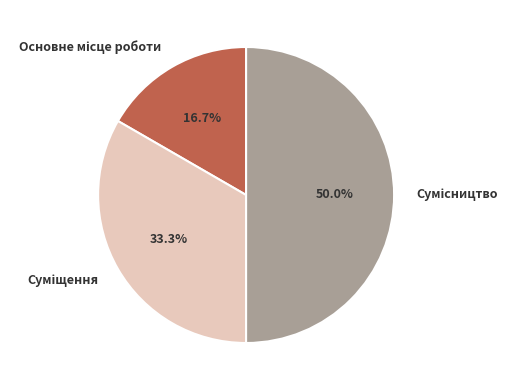

How many segments does this pie chart have?

3